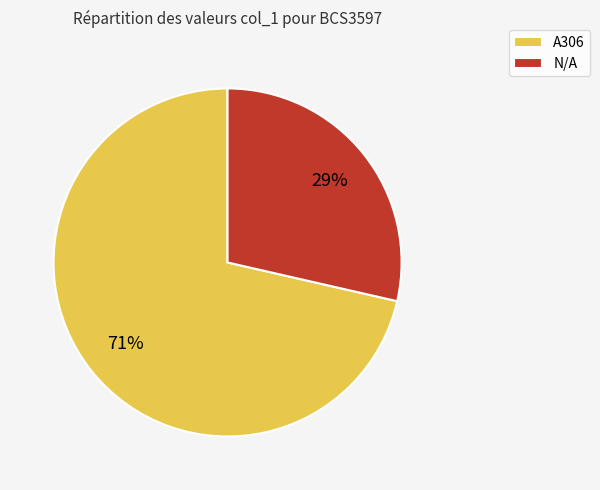

The A306 slice represents 66% of the pie. True or false?

False